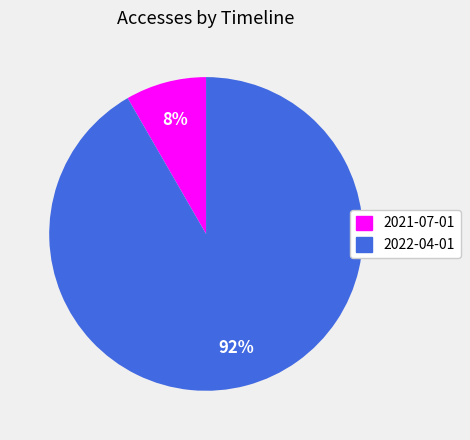

To the nearest percent, what percentage of the pie is 2022-04-01?

92%